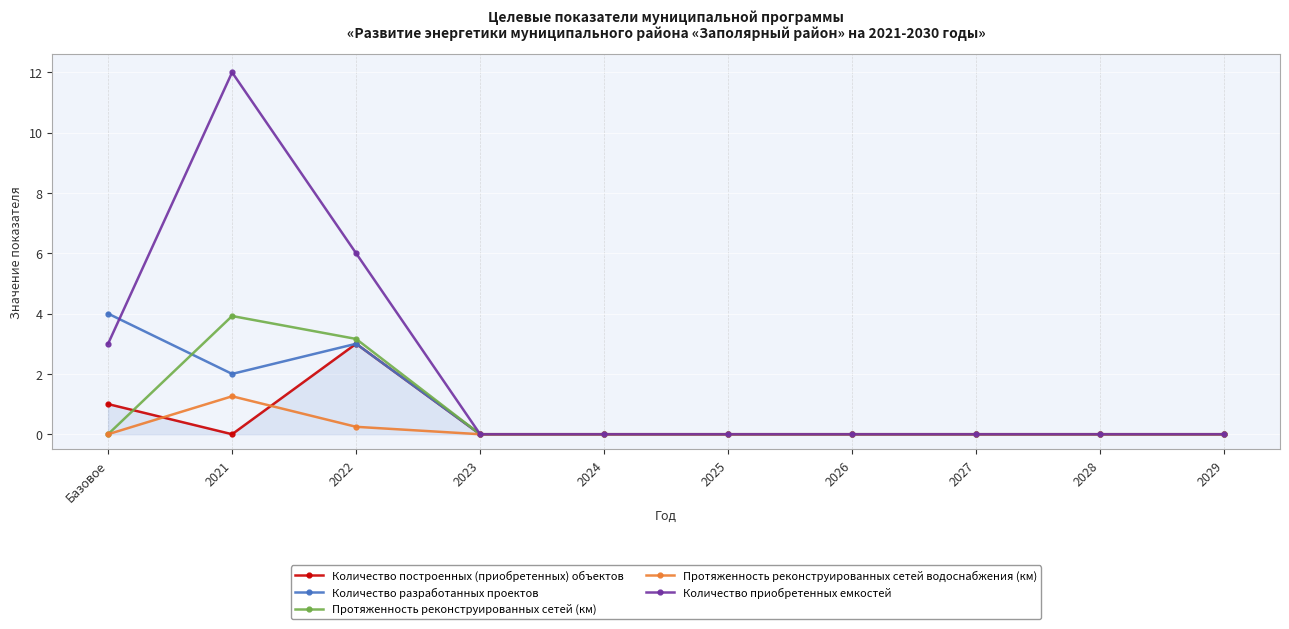

What is the highest value of the Количество разработанных проектов series?

4.0